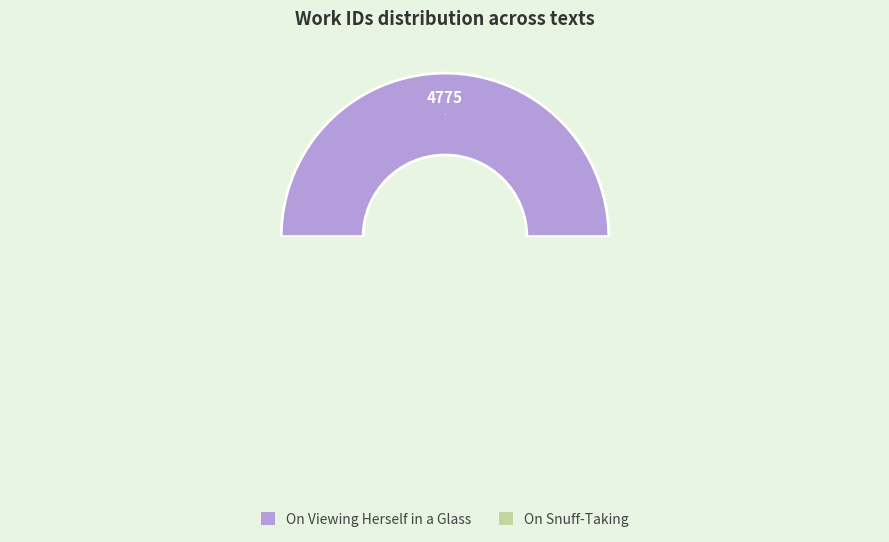

True or false: On Snuff-Taking accounts for 58% of the total.

False